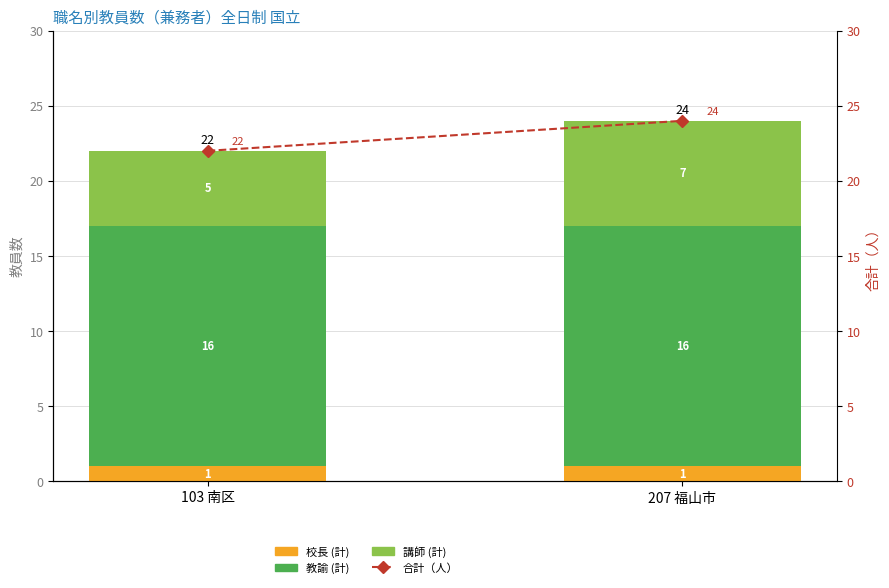

What is the sum of all 校長 (計) values?

2